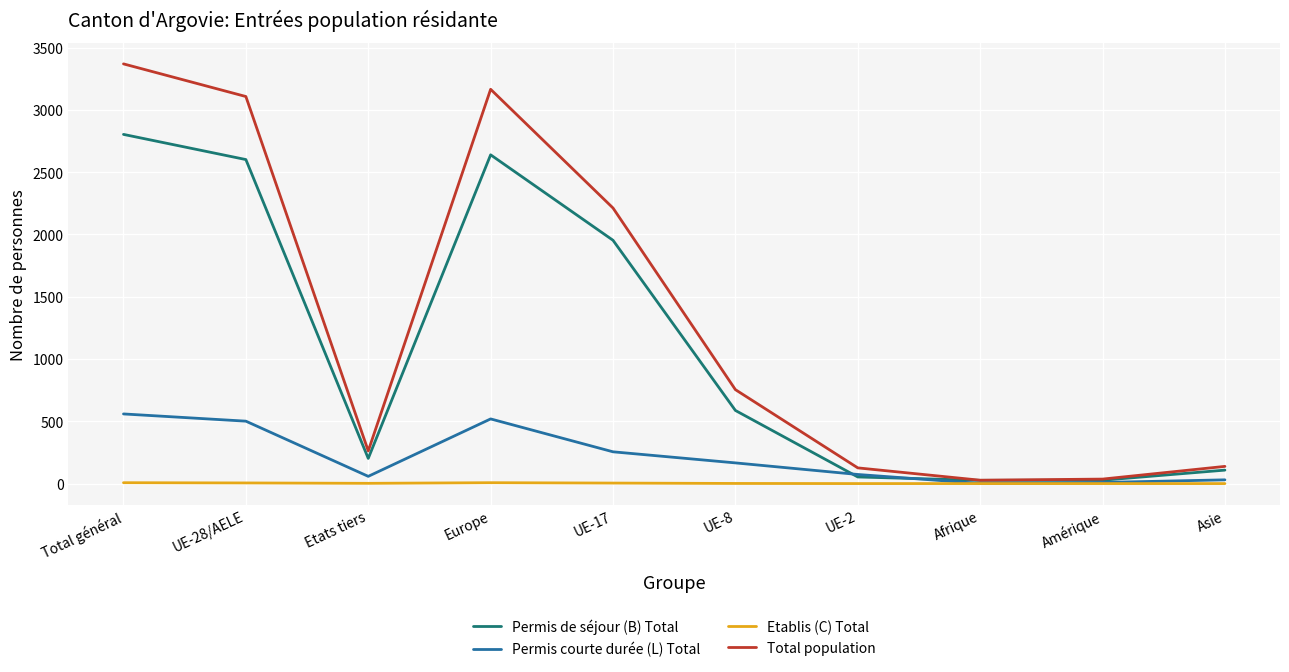

The value of Permis courte durée (L) Total at UE-28/AELE is 501. True or false?

True